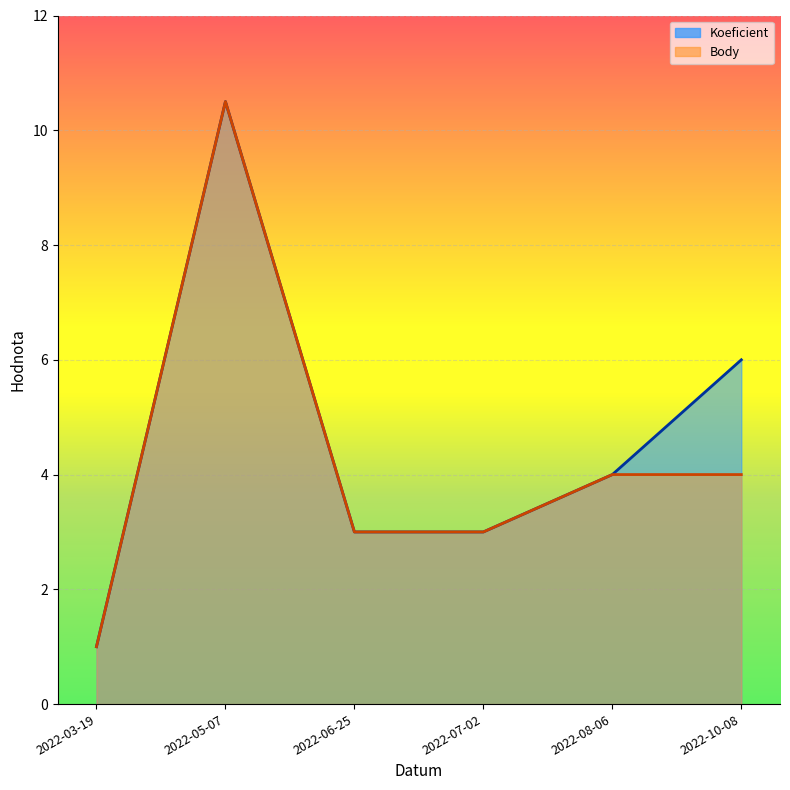

Between 2022-05-07 and 2022-07-02, which series saw the biggest shift?

Koeficient